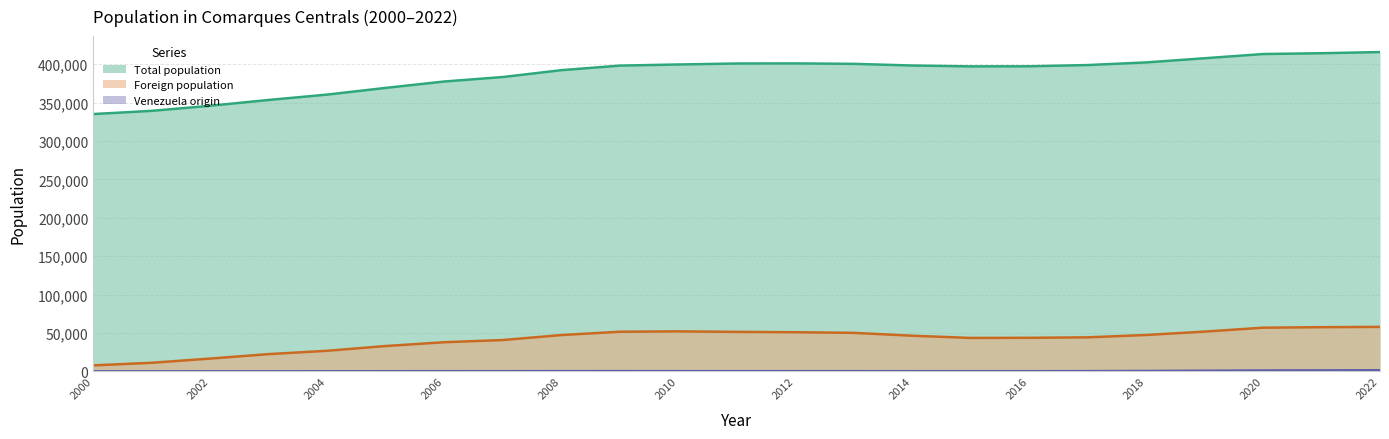

True or false: Venezuela origin and Total population cross at least once.

False